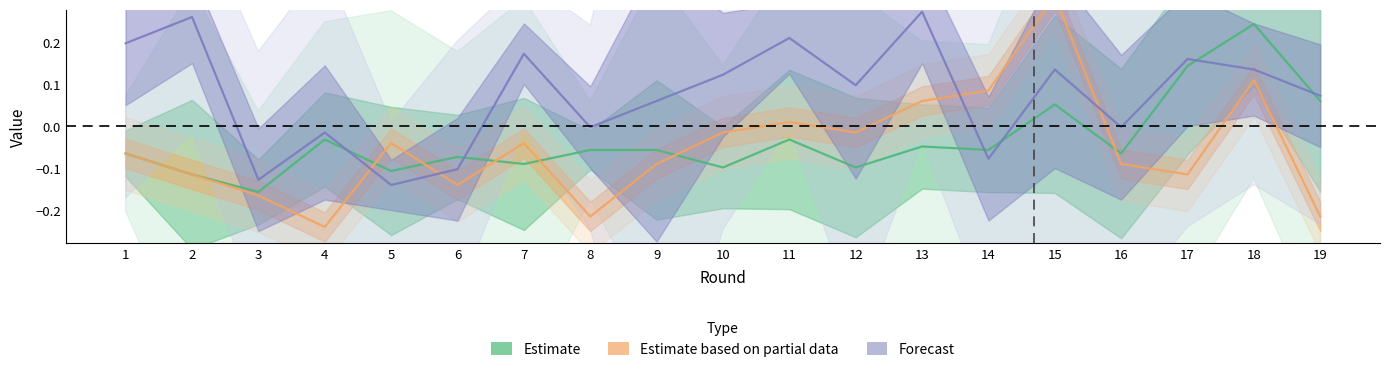

Where is the first local minimum for Estimate?

3